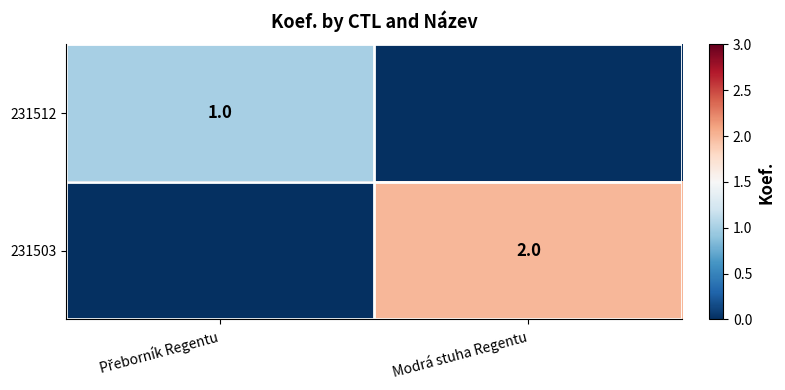

True or false: 231503 has a value of 1 at Modrá stuha Regentu.

False